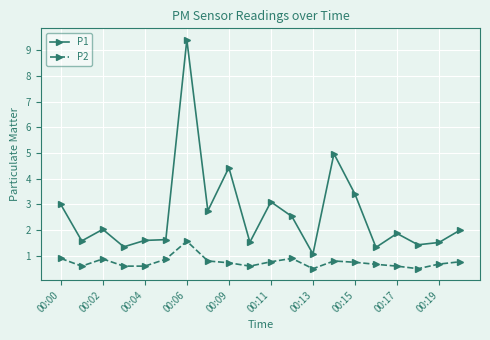

What is the lowest value of the P2 series?

0.5